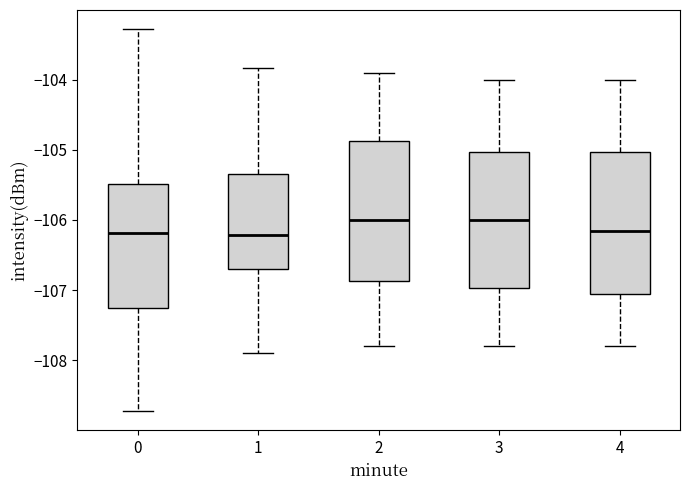

Where does the median line of the box at x = 1 sit on the y-axis? The values are not printed on the chart, so give them approximately, as read against the axis.

-106.2